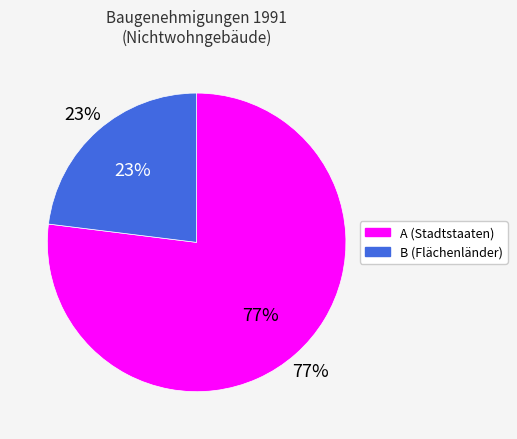

Which category has the biggest portion of the pie?

A